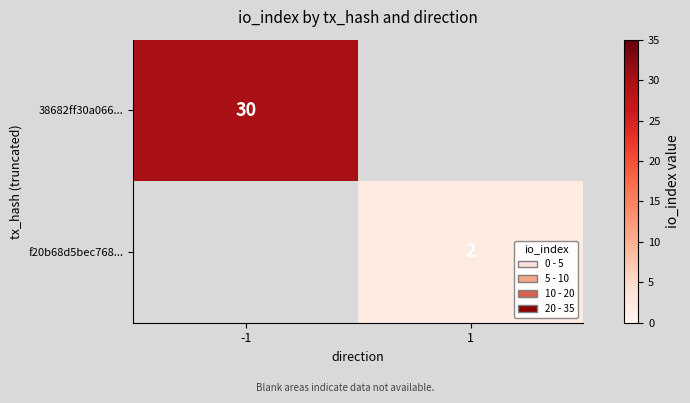

The f20b68d5bec768... series shows 1 at 1. True or false?

False